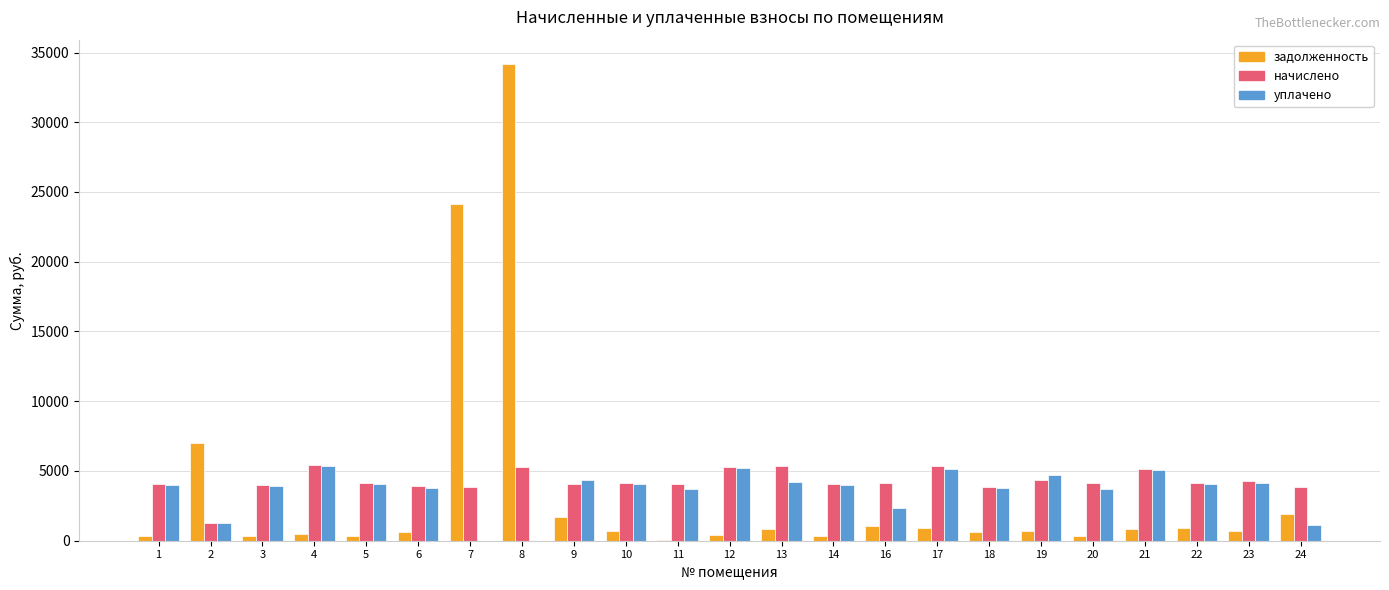

Is it true that начислено equals 4387.2 at 19?

True